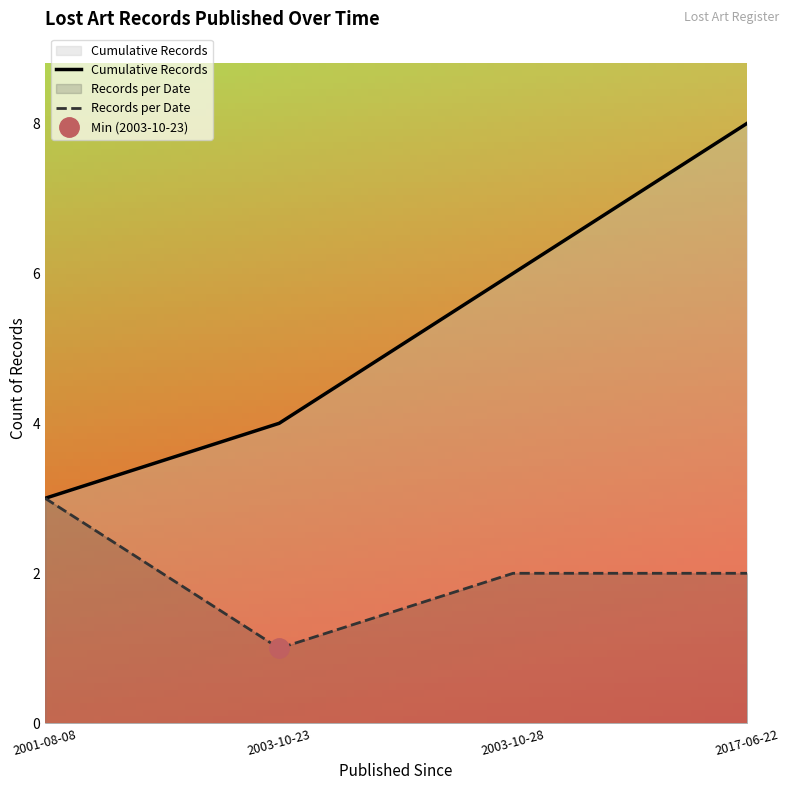

True or false: Records per Date and Cumulative Records cross at least once.

False